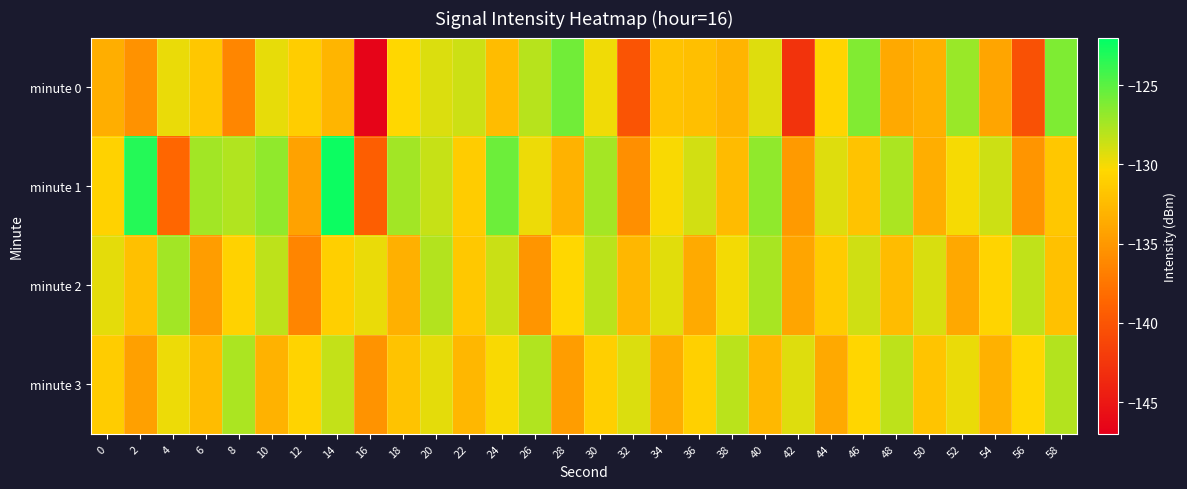

What is the spread (max minus min) of values at 42?

13.5